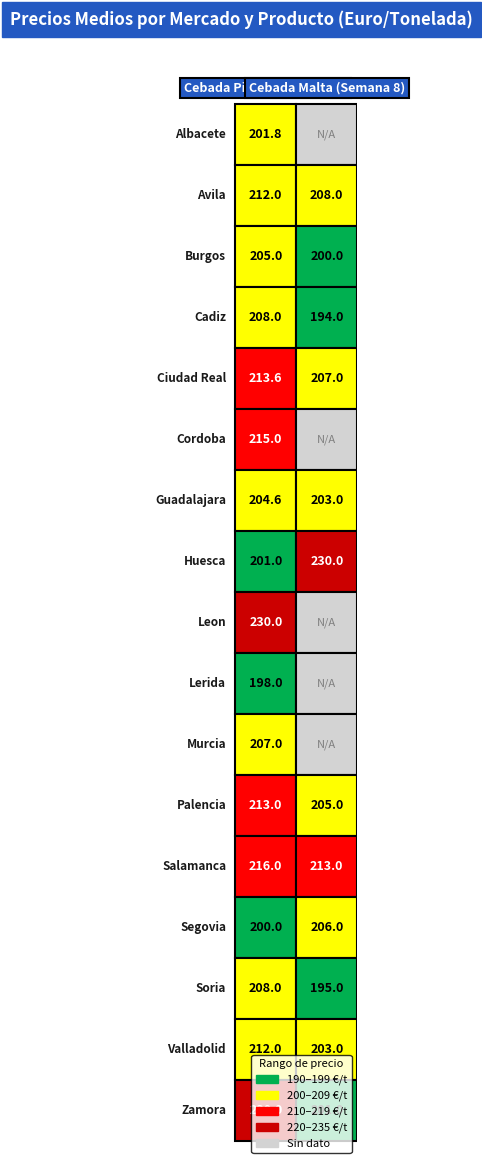

Is it true that Segovia equals 200.0 at 0?

True